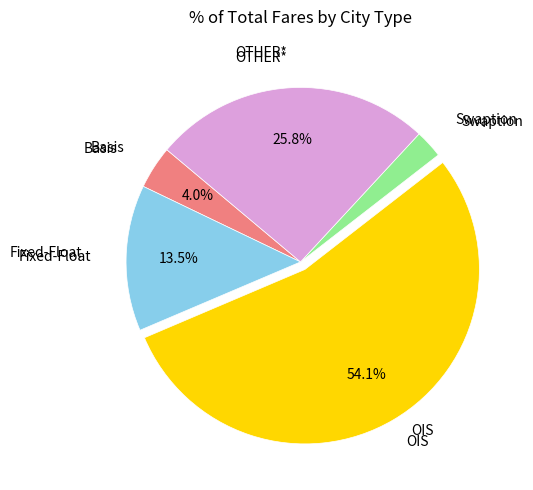

Which category has the smallest portion of the pie?

Swaption